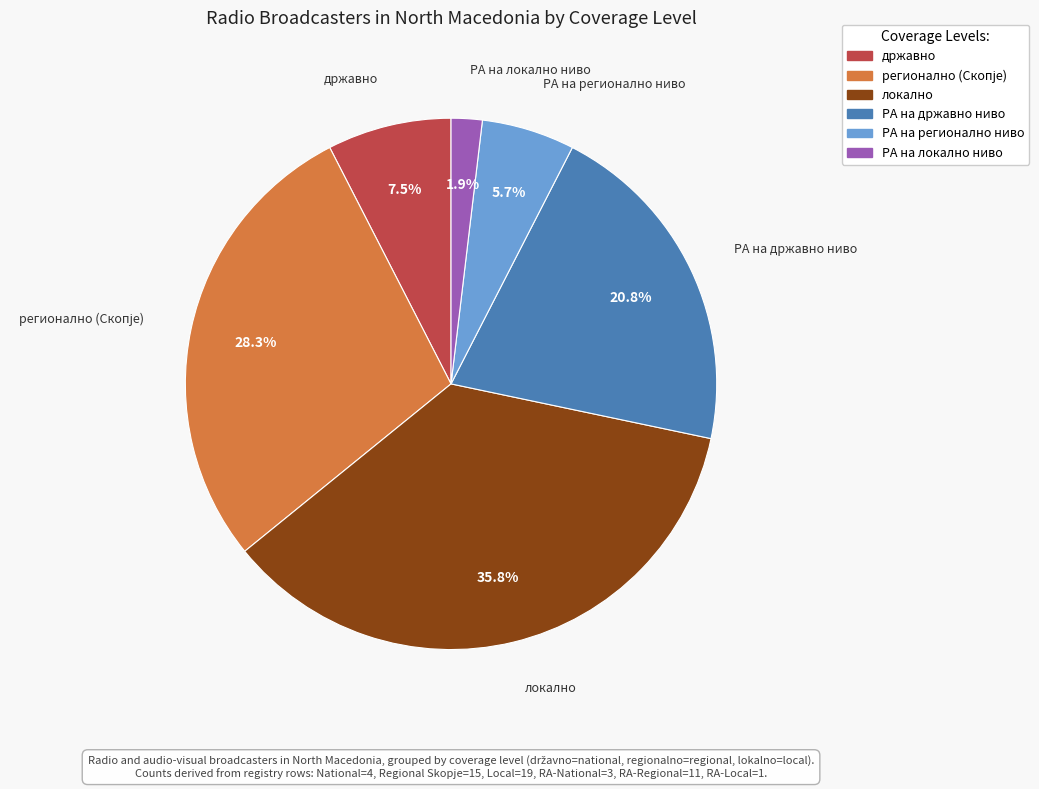

Is it true that локално is 36% of the pie?

True